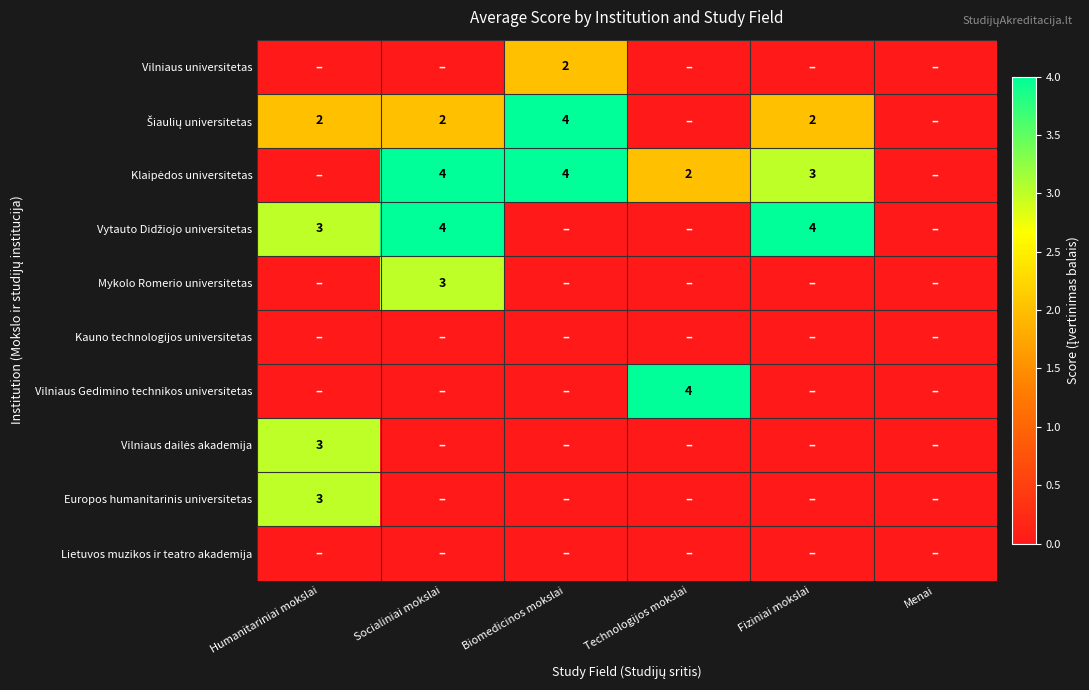

Which series has the largest total across all categories?

Klaipėdos universitetas